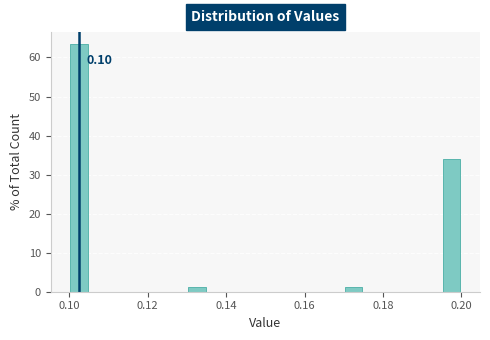

Around what value on the x-axis is the tallest bar? Give the approximate position of its centre, as read against the axis.

0.102